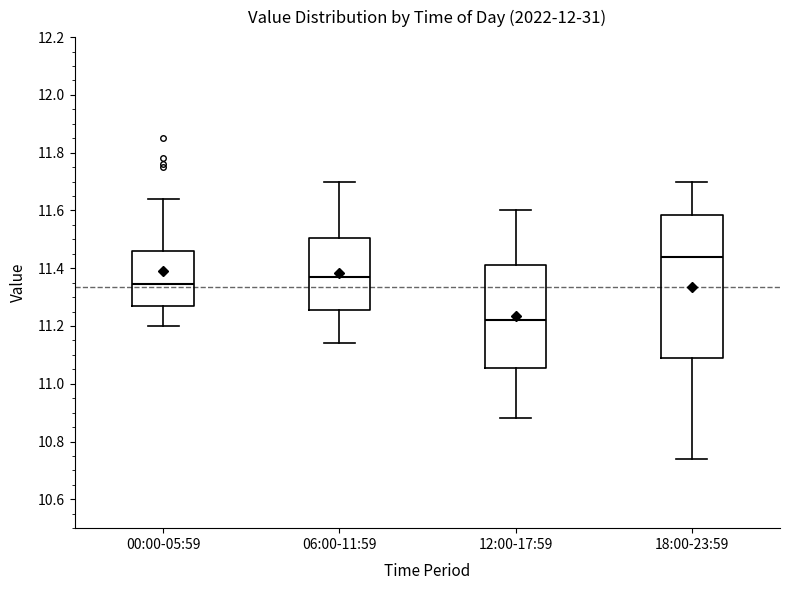

Reading left to right, transcribe this box plot: for each box, give where its median line is, the range the box spans, and where its two whiskers end, as read against the y-axis. The values are not printed on the chart, so give them approximately, as read against the axis.

00:00-05:59: median 11.34, box 11.28 to 11.46, whiskers 11.20 to 11.64
06:00-11:59: median 11.38, box 11.26 to 11.50, whiskers 11.14 to 11.70
12:00-17:59: median 11.22, box 11.06 to 11.42, whiskers 10.88 to 11.60
18:00-23:59: median 11.44, box 11.10 to 11.58, whiskers 10.74 to 11.70